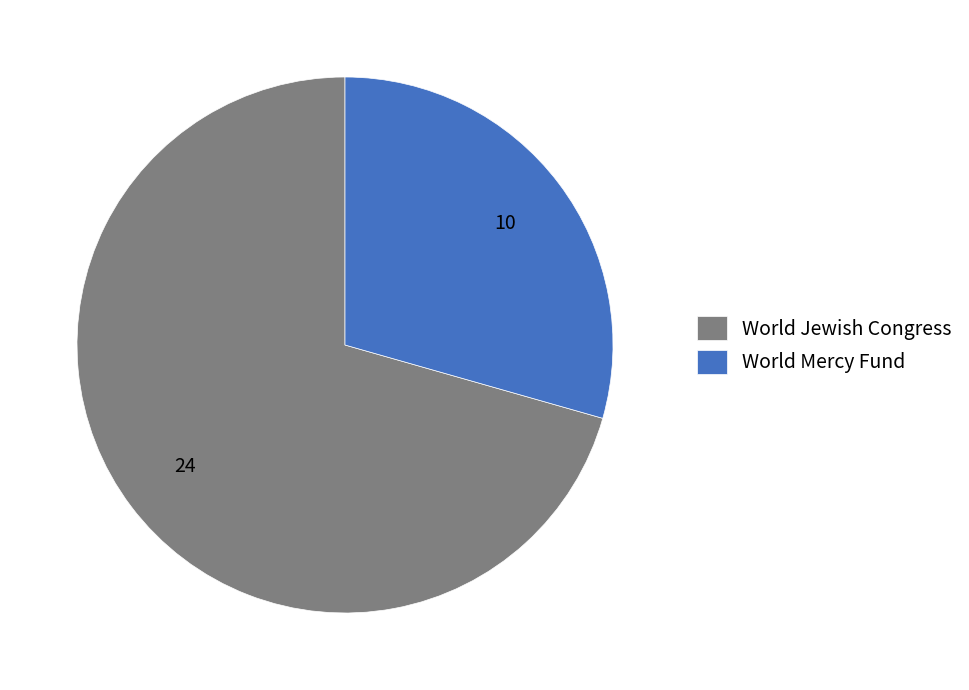

What is the smallest slice in the pie chart?

World Mercy Fund